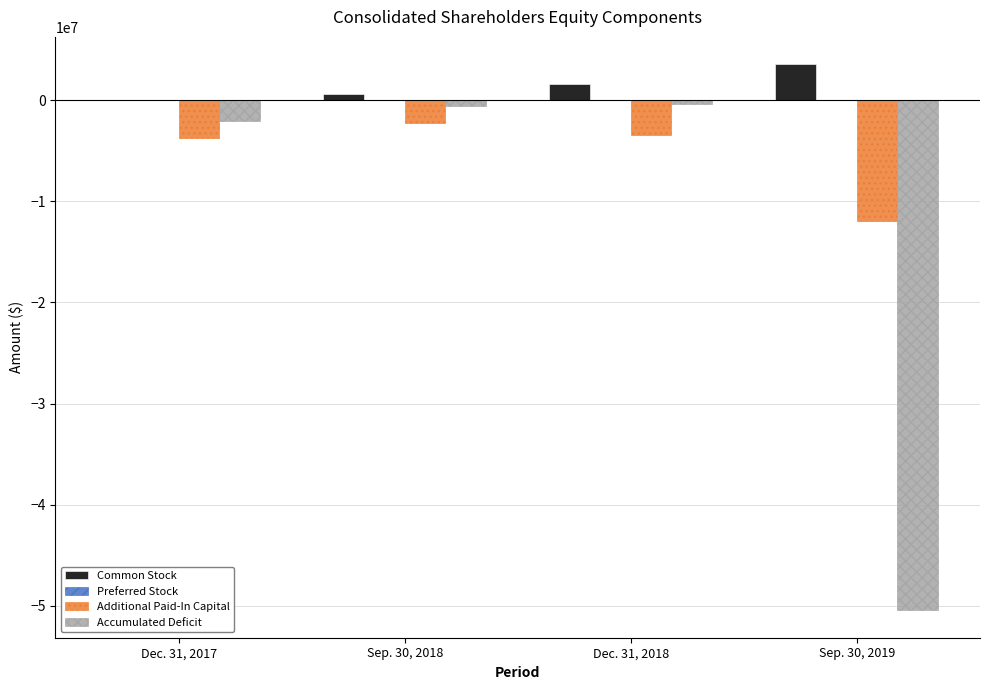

What is the highest value of the Common Stock series?

3563685